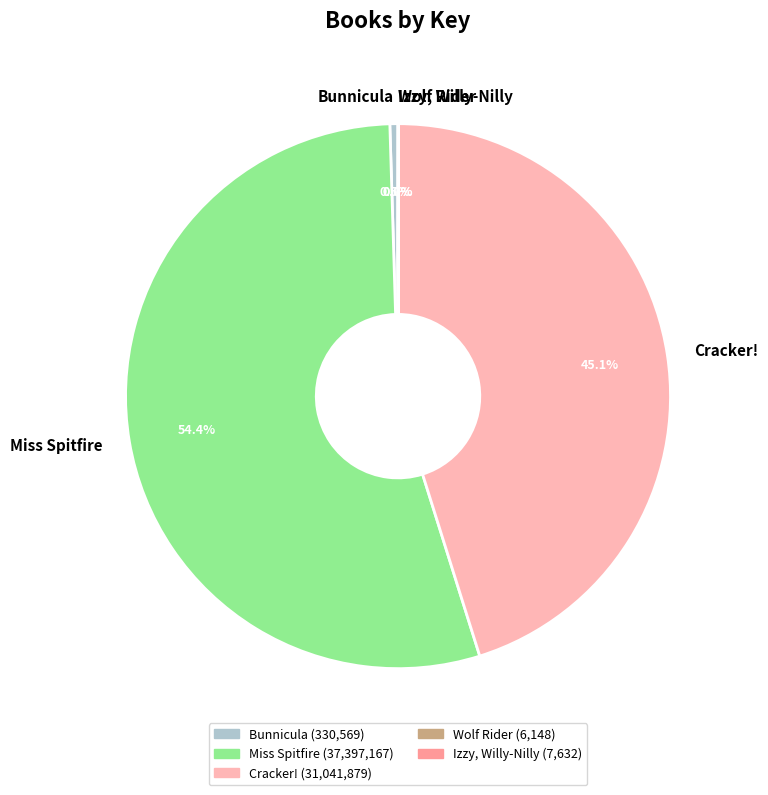

Approximately how many times larger is the value at Miss Spitfire compared to Cracker!?

1.2